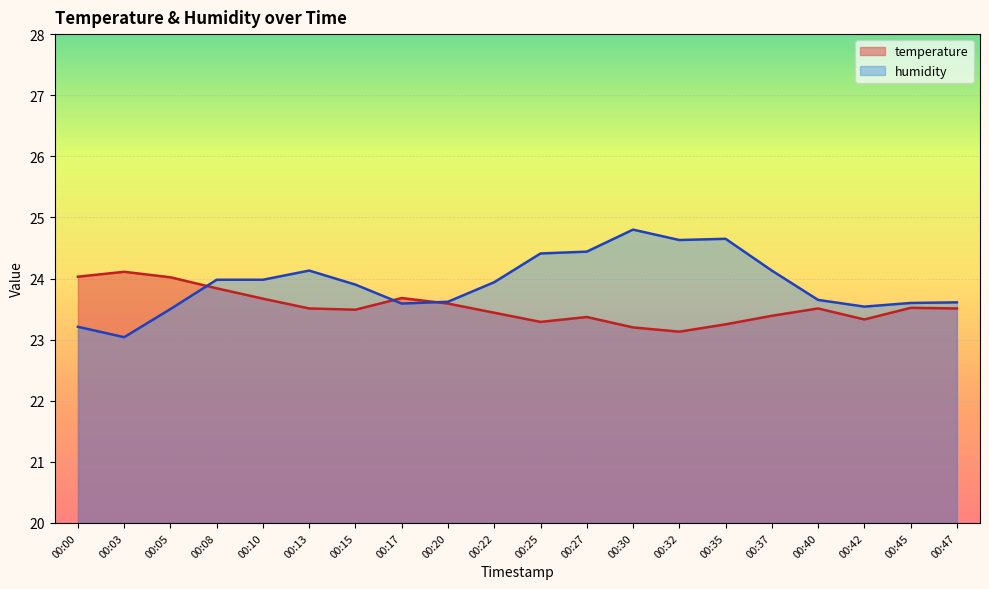

What is the difference between the maximum and second lowest values in the humidity series?

1.6